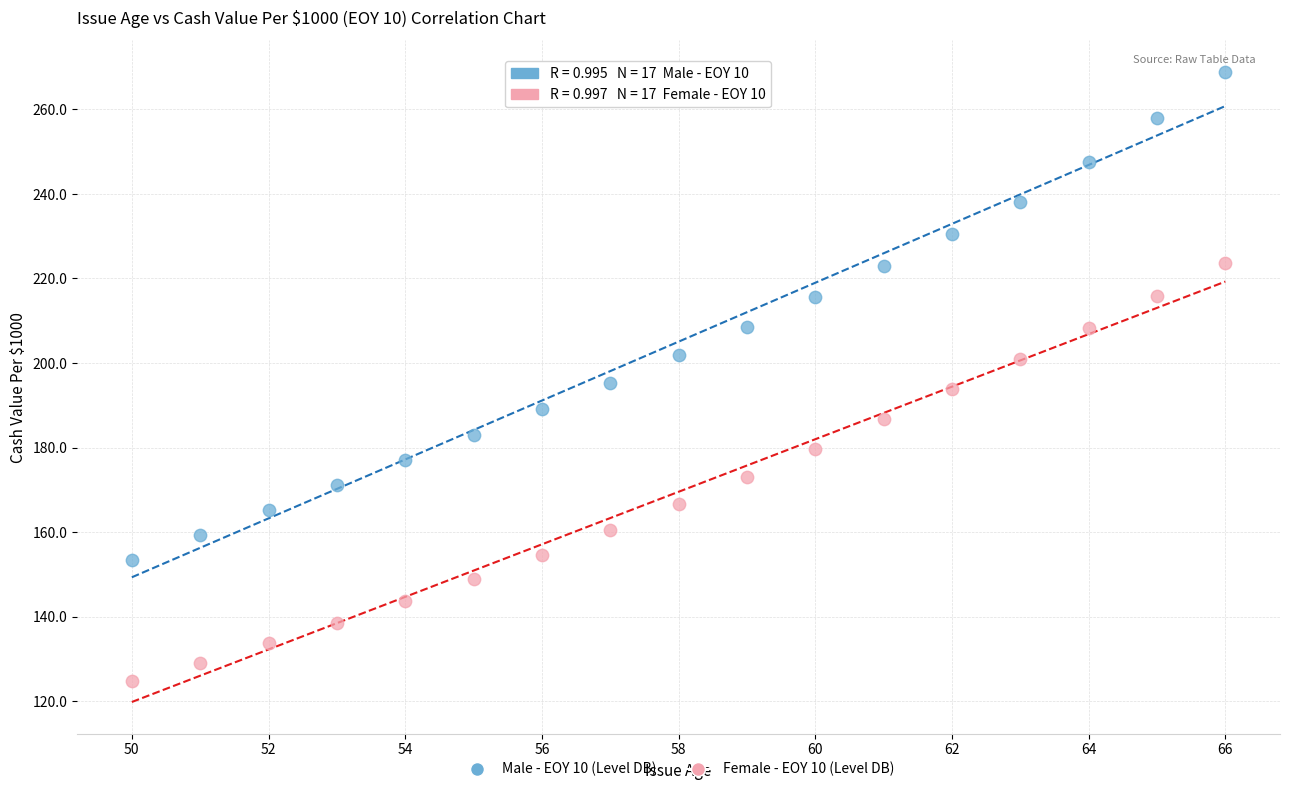

Which series contains the lowest Y value?

Female - EOY 10 (Level DB)